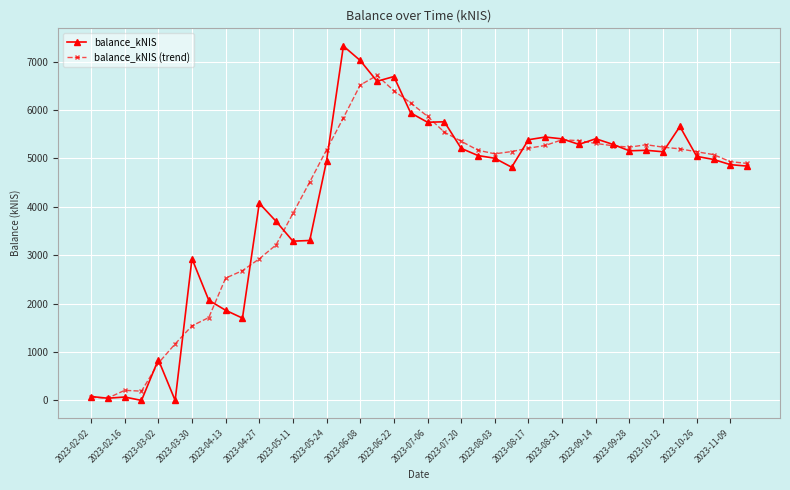

How many categories are shown in the chart?

40